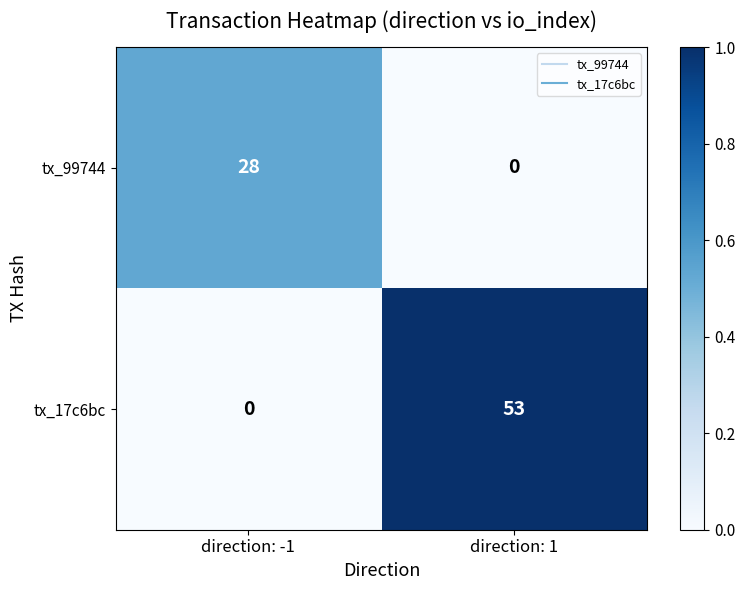

Rank the series by their average value, from highest to lowest.

tx_17c6bc, tx_99744